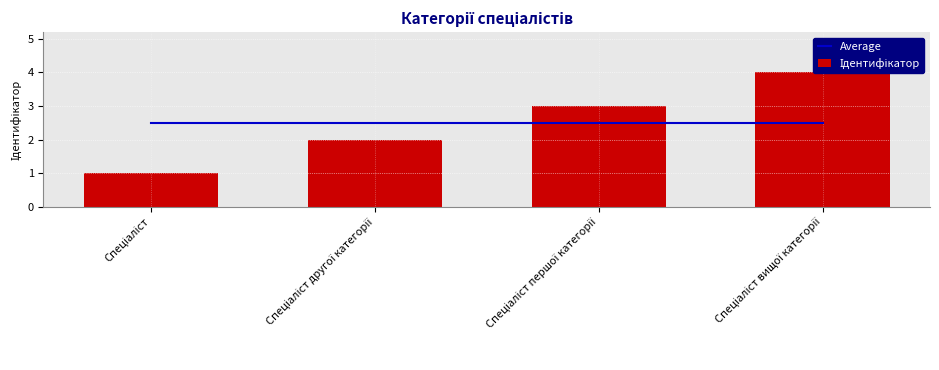

Is the value of Ідентифікатор at Спеціаліст другої категорії greater than the value of Average at Спеціаліст другої категорії?

No